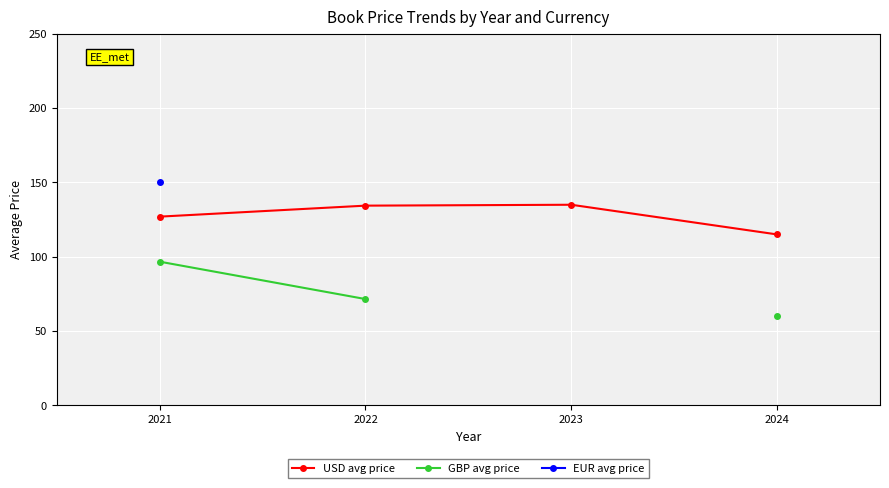

Which category has the lowest value across all series?

2024